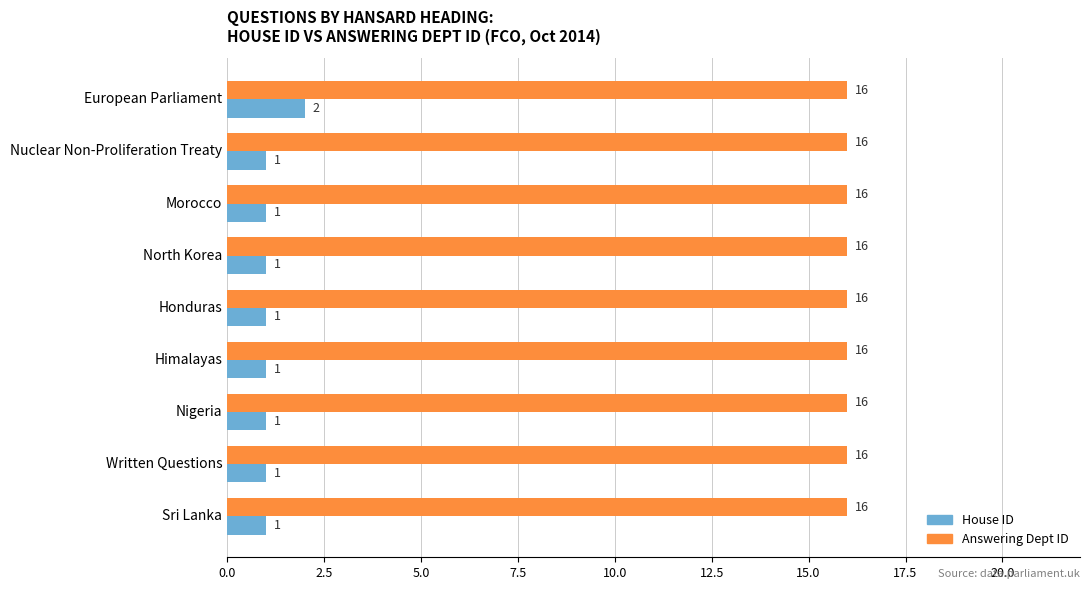

Is it true that Answering Dept ID equals 5 at European Parliament?

False